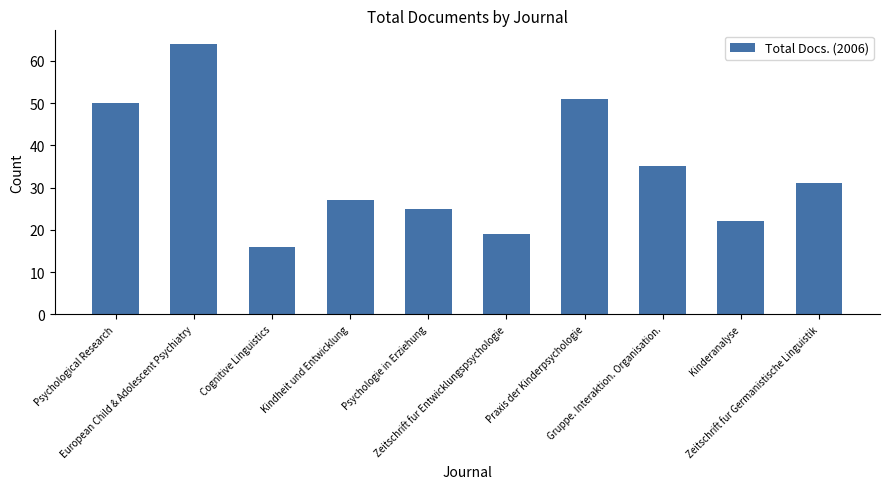

What value does the data have at Zeitschrift fur Entwicklungspsychologie?

19